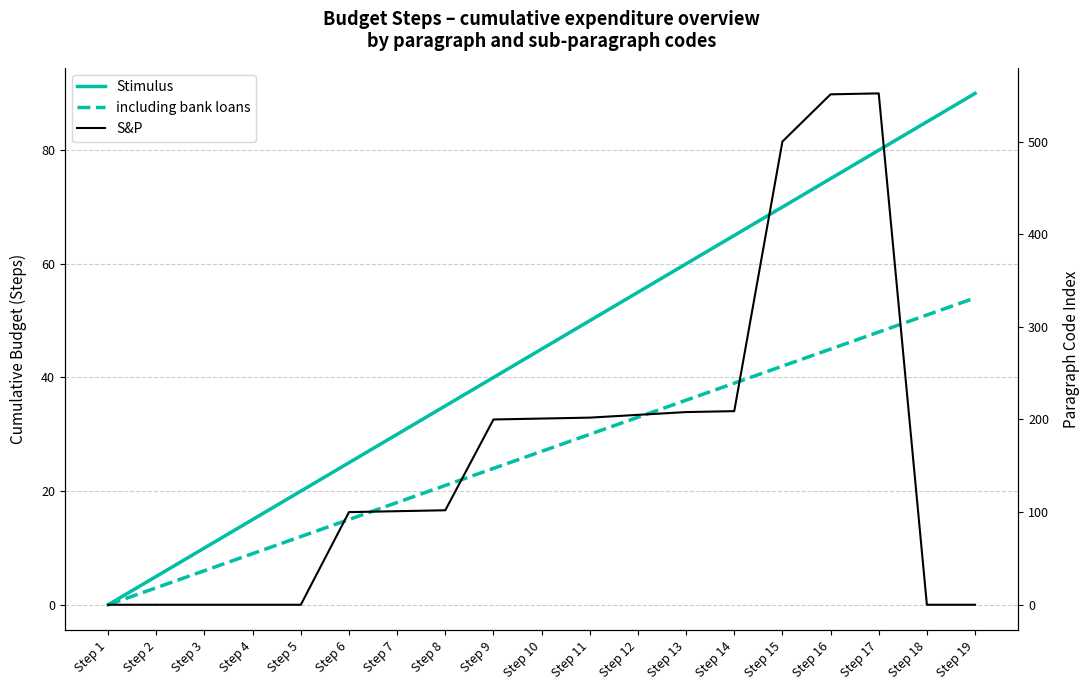

How many values in S&P are above zero?

12